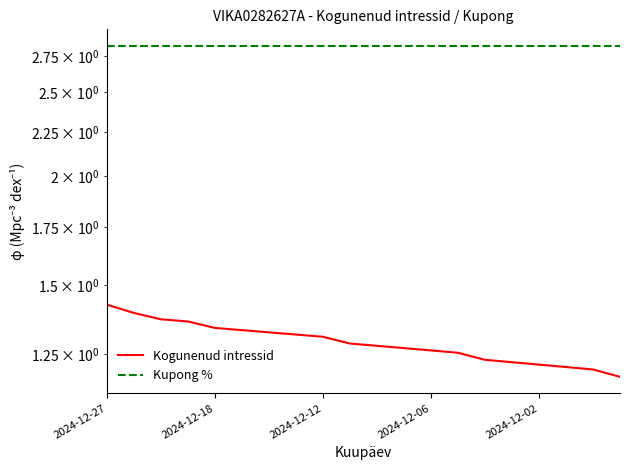

Between 15 and 19, which series saw the biggest shift?

Kogunenud intressid